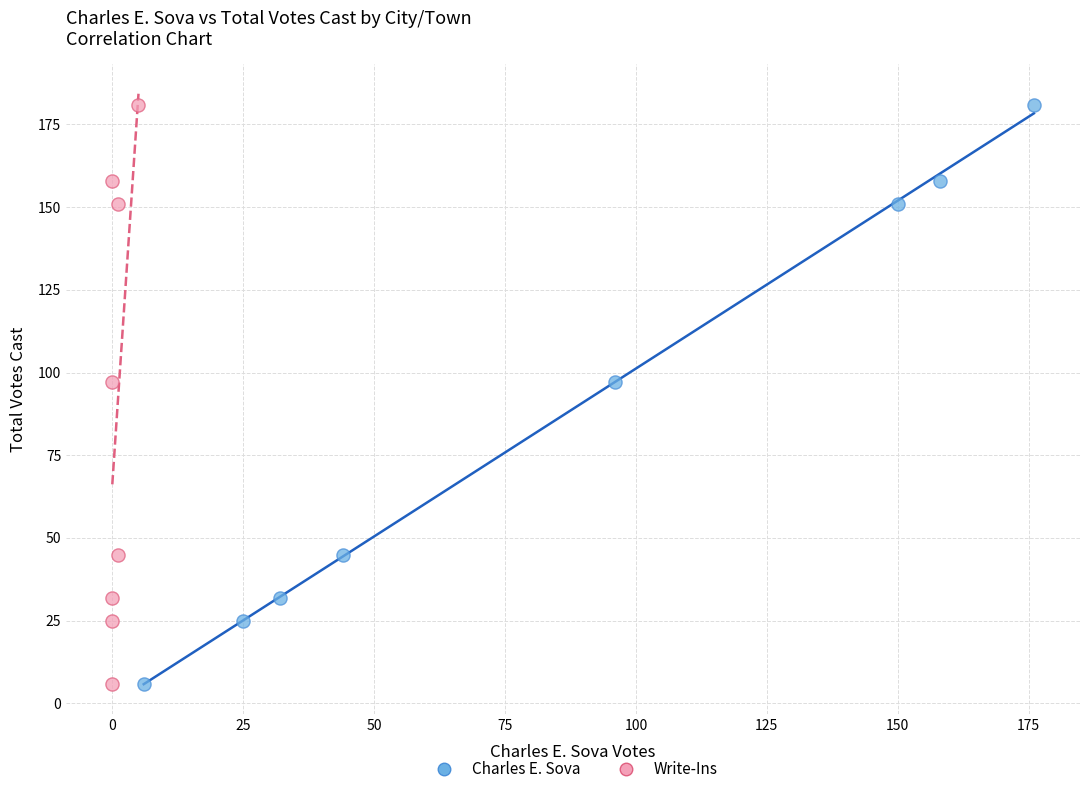

What are all the series names shown in the legend?

Charles E. Sova, Write-Ins